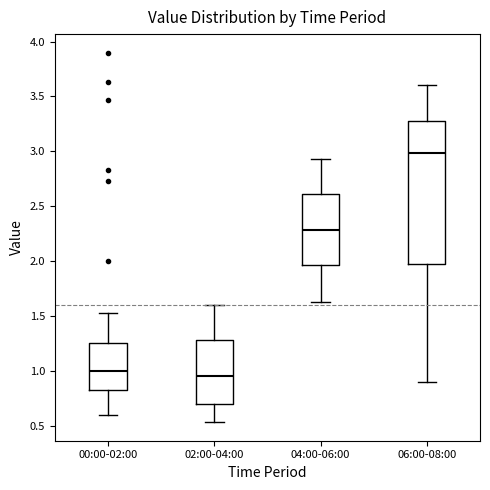

Comparing the boxes themselves (not the whiskers), which one is the tallest?

06:00-08:00